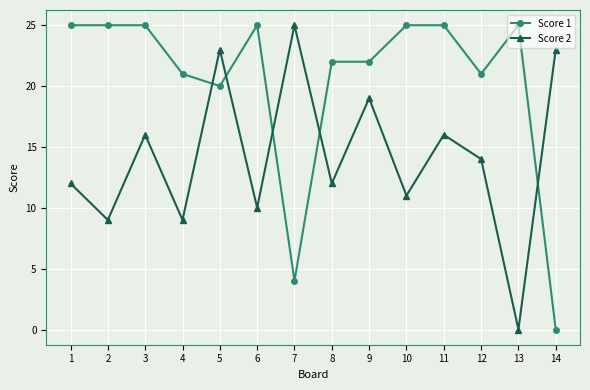

The value of Score 2 at 8 is 5. True or false?

False